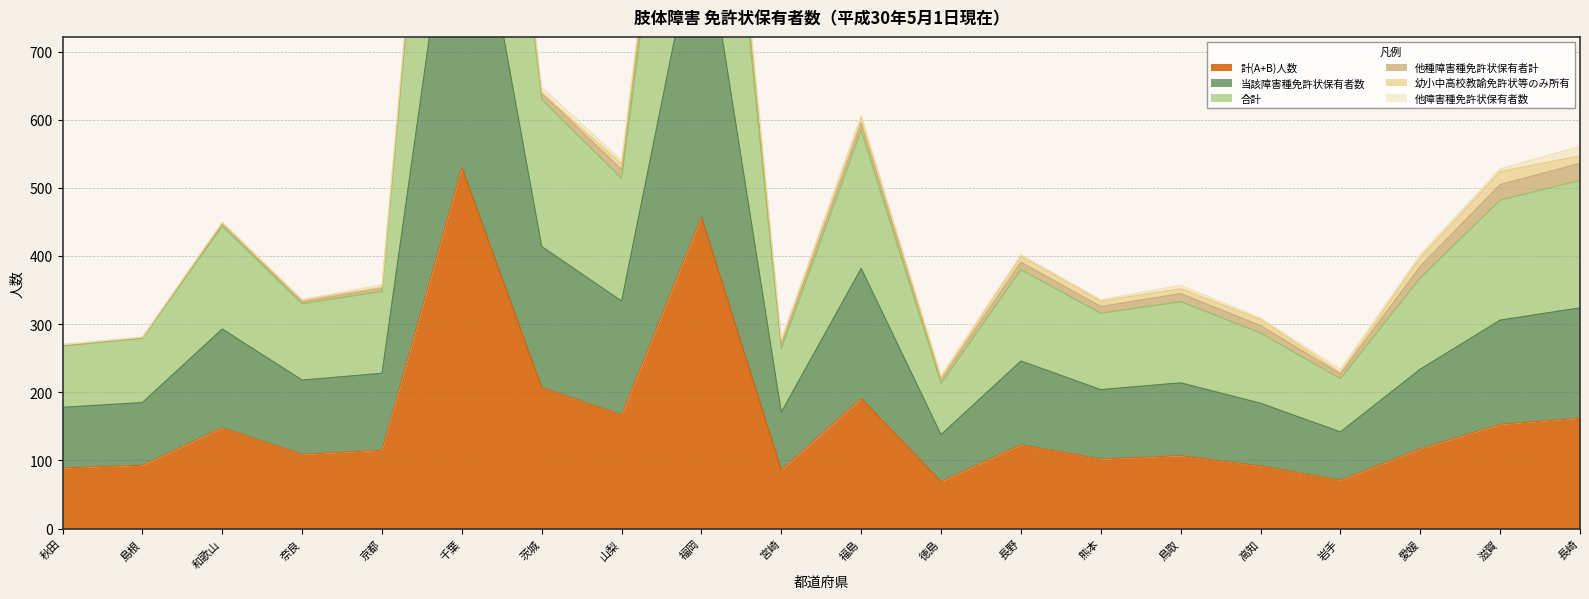

What is the sum of all 合計 values?

10265